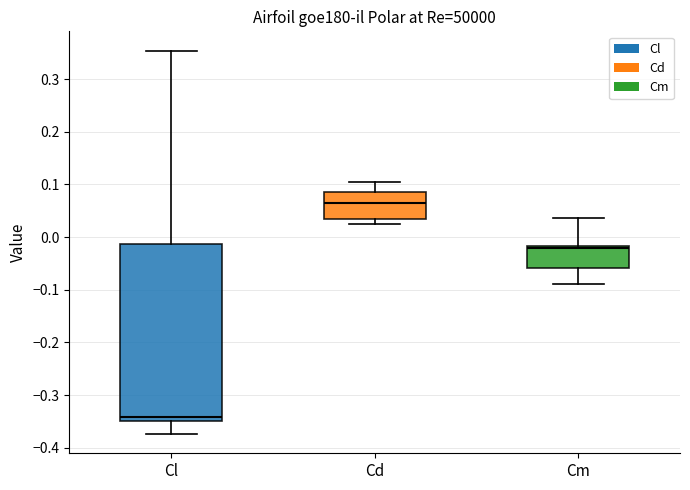

Reading left to right, read every box against the y-axis: the position of its median line, the range the box covers, and the ends of its whiskers. The values are not printed on the chart, so give them approximately, as read against the axis.

Cl: median -0.34, box -0.35 to -0.01, whiskers -0.37 to 0.35
Cd: median 0.06, box 0.03 to 0.09, whiskers 0.03 (just below the box's lower edge) to 0.10
Cm: median -0.02 (just below the box's upper edge), box -0.06 to -0.02, whiskers -0.09 to 0.04